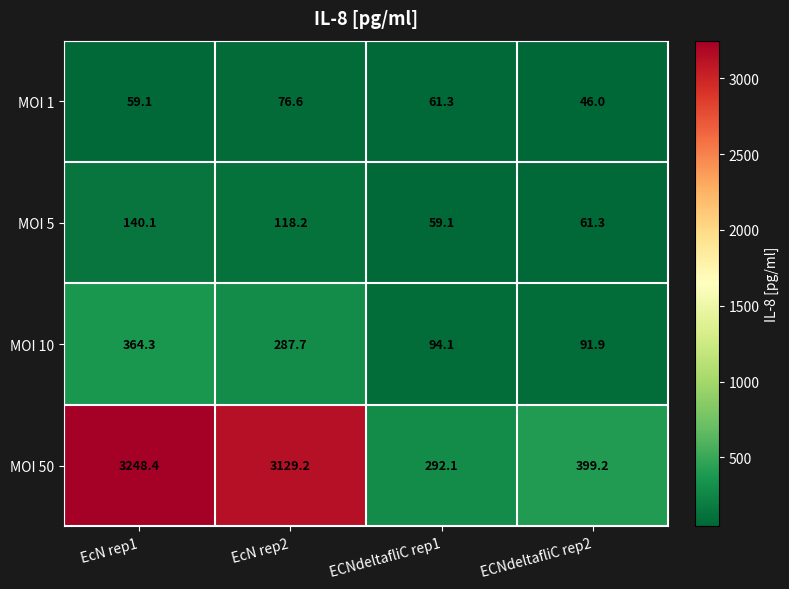

What is the approximate value of MOI 50 at ECNdeltafliC rep1?

292.1